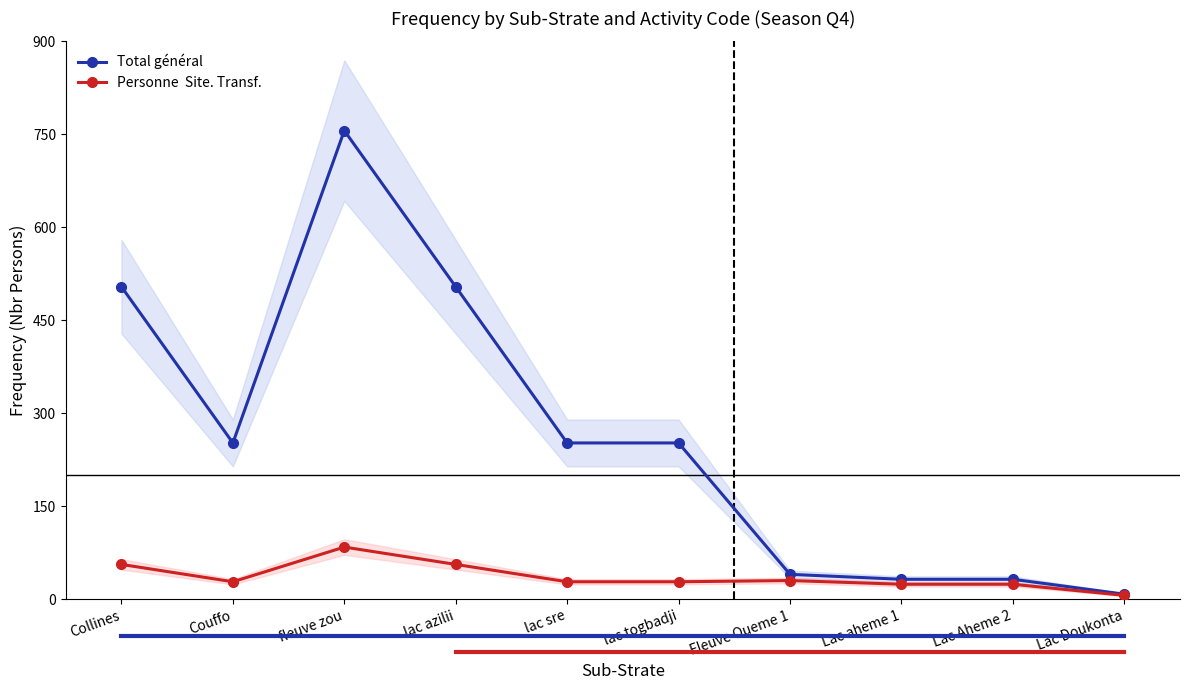

List the labels in order of Total général value, smallest first.

Lac Doukonta, Lac aheme 1, Lac Aheme 2, Fleuve Oueme 1, Couffo, lac sre, lac togbadji, Collines, lac azilii, fleuve zou